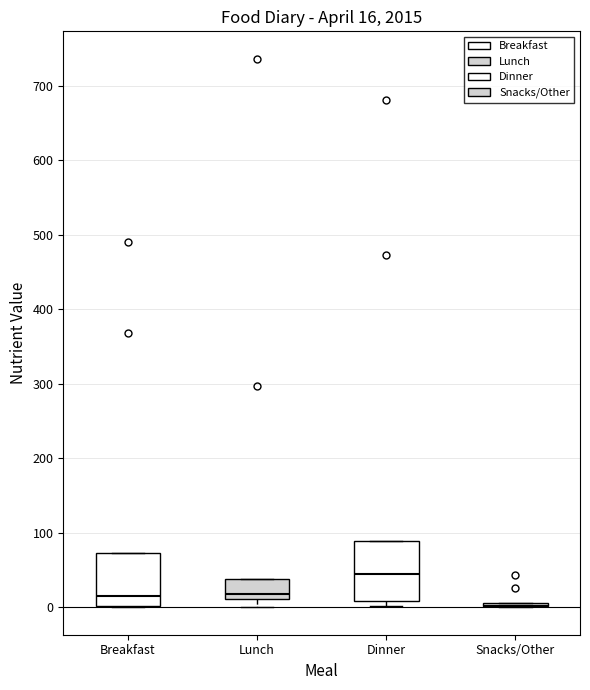

Comparing the boxes themselves (not the whiskers), which one is the tallest?

Dinner